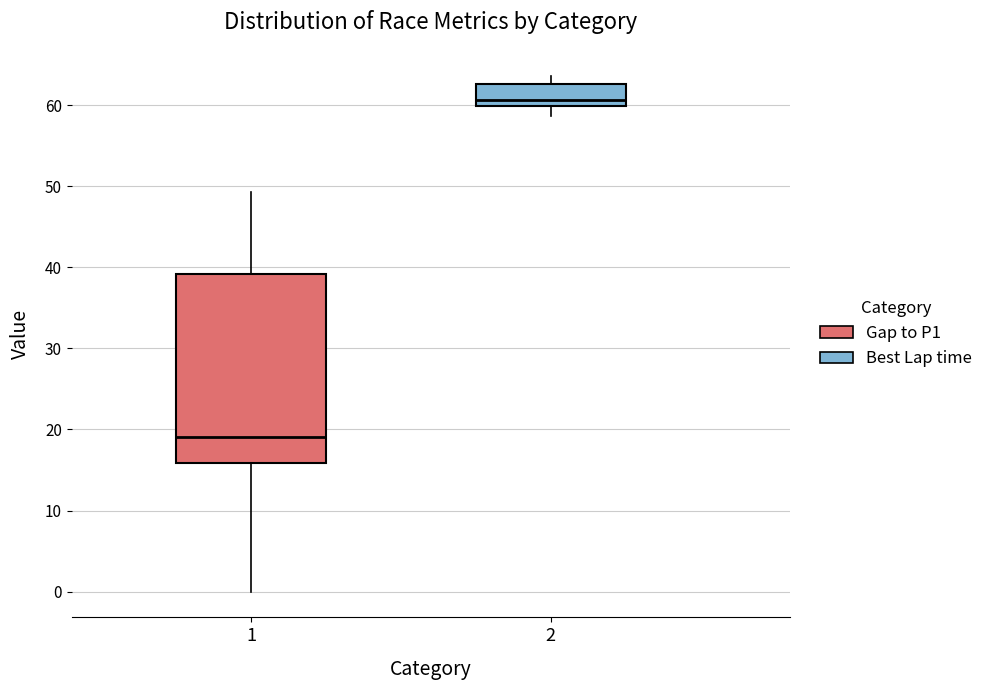

Where is the upper edge of the box at x = 1 on the y-axis? The values are not printed on the chart, so give them approximately, as read against the axis.

39